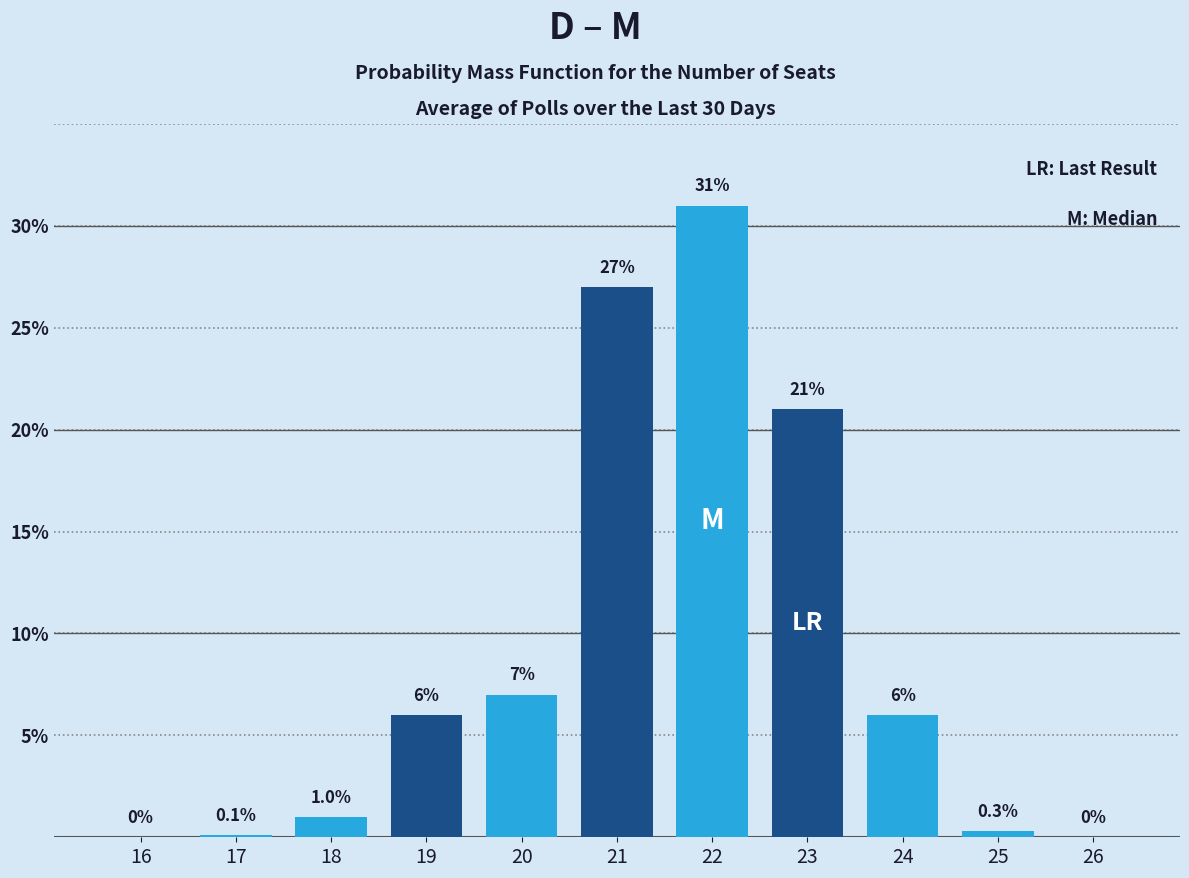

What is the maximum value shown in the chart?

31.0